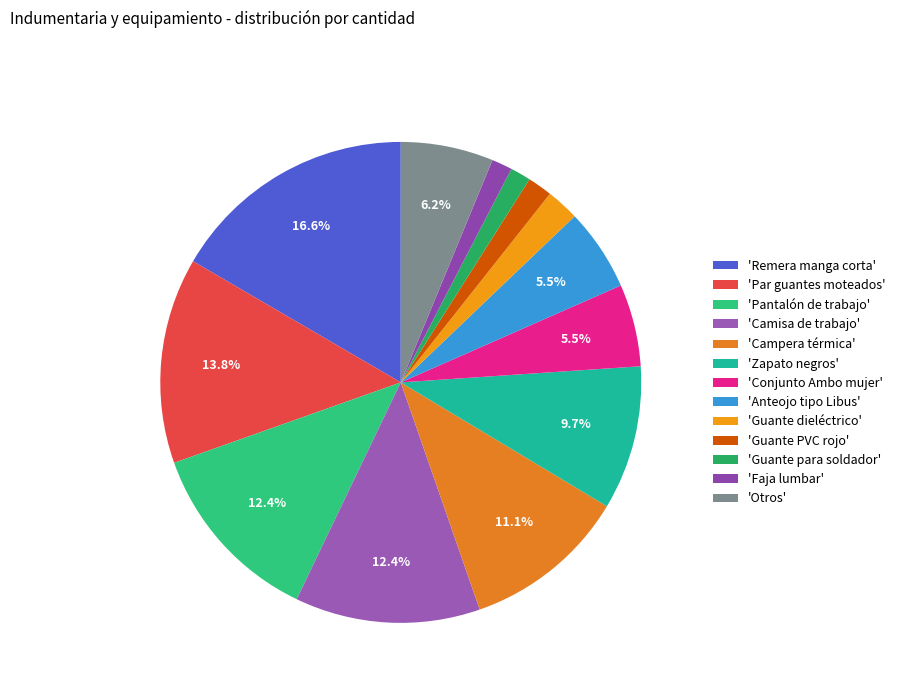

Count the number of slices in the pie.

13